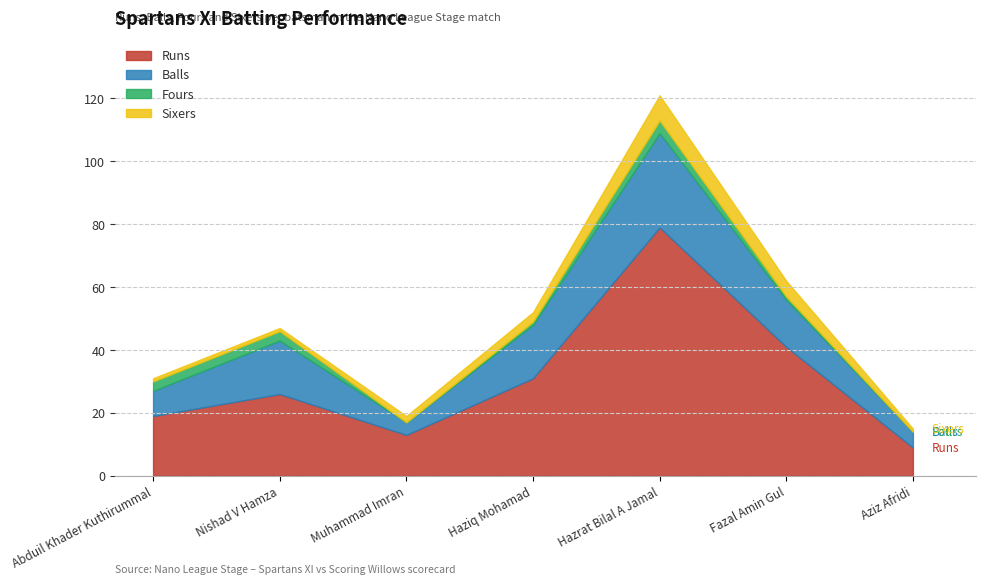

What is the total value across all series at Fazal Amin Gul?

62